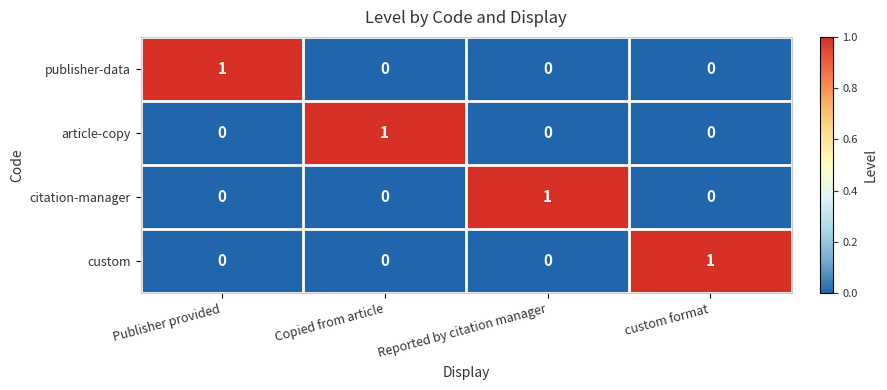

Reading right to left, extract all data points from this chart.

publisher-data: custom format=0	Reported by citation manager=0	Copied from article=0	Publisher provided=1
article-copy: custom format=0	Reported by citation manager=0	Copied from article=1	Publisher provided=0
citation-manager: custom format=0	Reported by citation manager=1	Copied from article=0	Publisher provided=0
custom: custom format=1	Reported by citation manager=0	Copied from article=0	Publisher provided=0